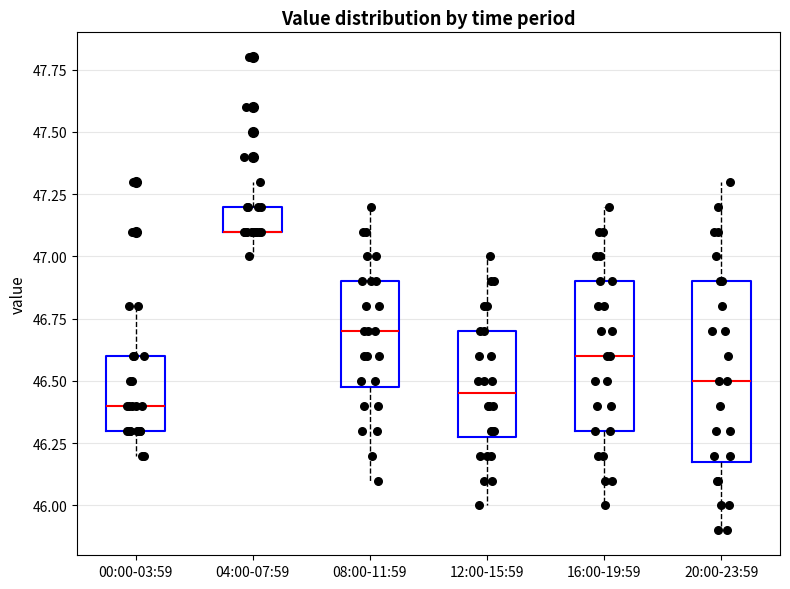

Reading left to right, read every box against the y-axis: the position of its median line, the range the box covers, and the ends of its whiskers. The values are not printed on the chart, so give them approximately, as read against the axis.

00:00-03:59: median 46.40, box 46.30 to 46.60, whiskers 46.20 to 46.80
04:00-07:59: median 47.10 (drawn on the box's lower edge), box 47.10 to 47.20, whiskers 47.00 to 47.30
08:00-11:59: median 46.70, box 46.50 to 46.90, whiskers 46.10 to 47.20
12:00-15:59: median 46.45, box 46.30 to 46.70, whiskers 46.00 to 47.00
16:00-19:59: median 46.60, box 46.30 to 46.90, whiskers 46.00 to 47.20
20:00-23:59: median 46.50, box 46.20 to 46.90, whiskers 45.90 to 47.30